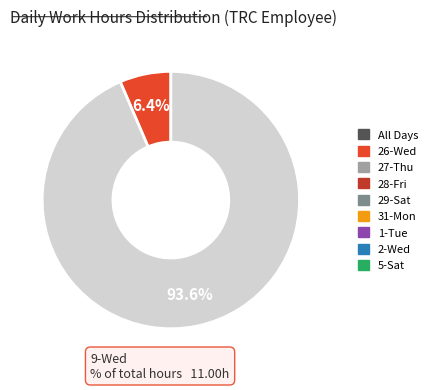

Is there a majority slice in this chart?

Yes